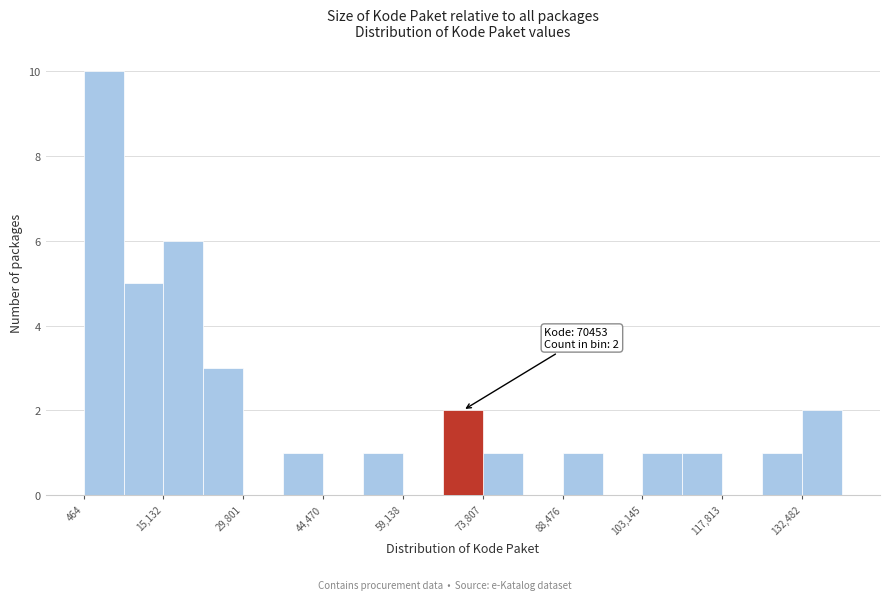

Read against the x-axis, roughly where is the centre of the tallest bar?

4000